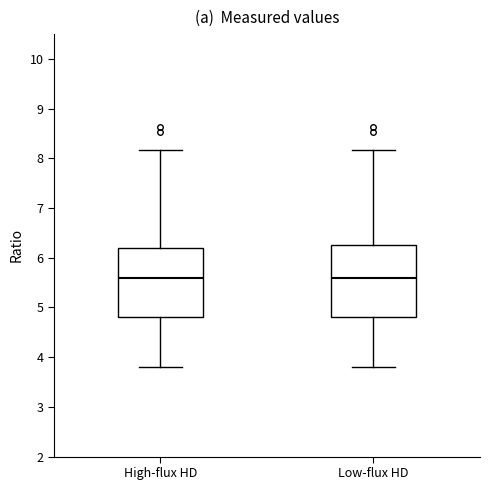

Reading left to right, read every box against the y-axis: the position of its median line, the range the box covers, and the ends of its whiskers. The values are not printed on the chart, so give them approximately, as read against the axis.

High-flux HD: median 5.6, box 4.8 to 6.2, whiskers 3.8 to 8.2
Low-flux HD: median 5.6, box 4.8 to 6.3, whiskers 3.8 to 8.2